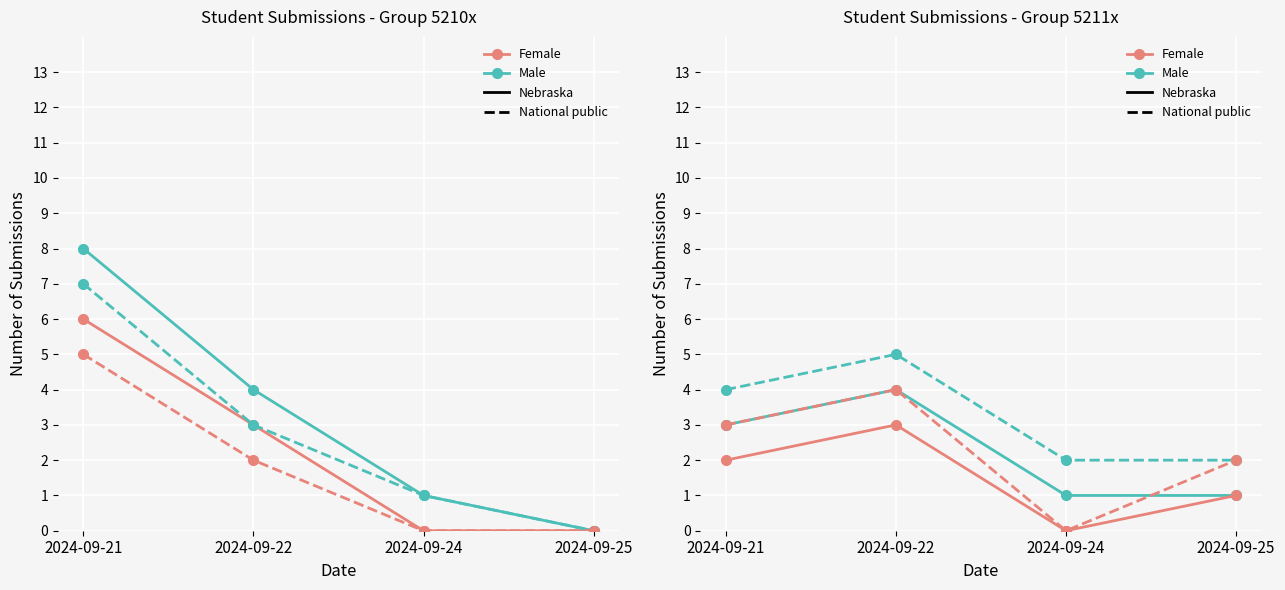

Which label corresponds to the largest value in the chart?

2024-09-22